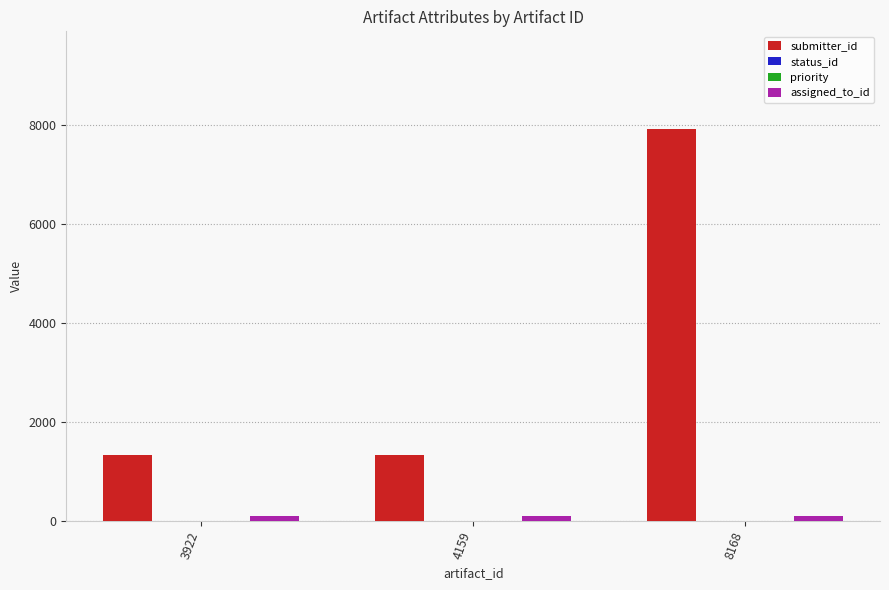

At which category is the sum across all series the highest?

8168